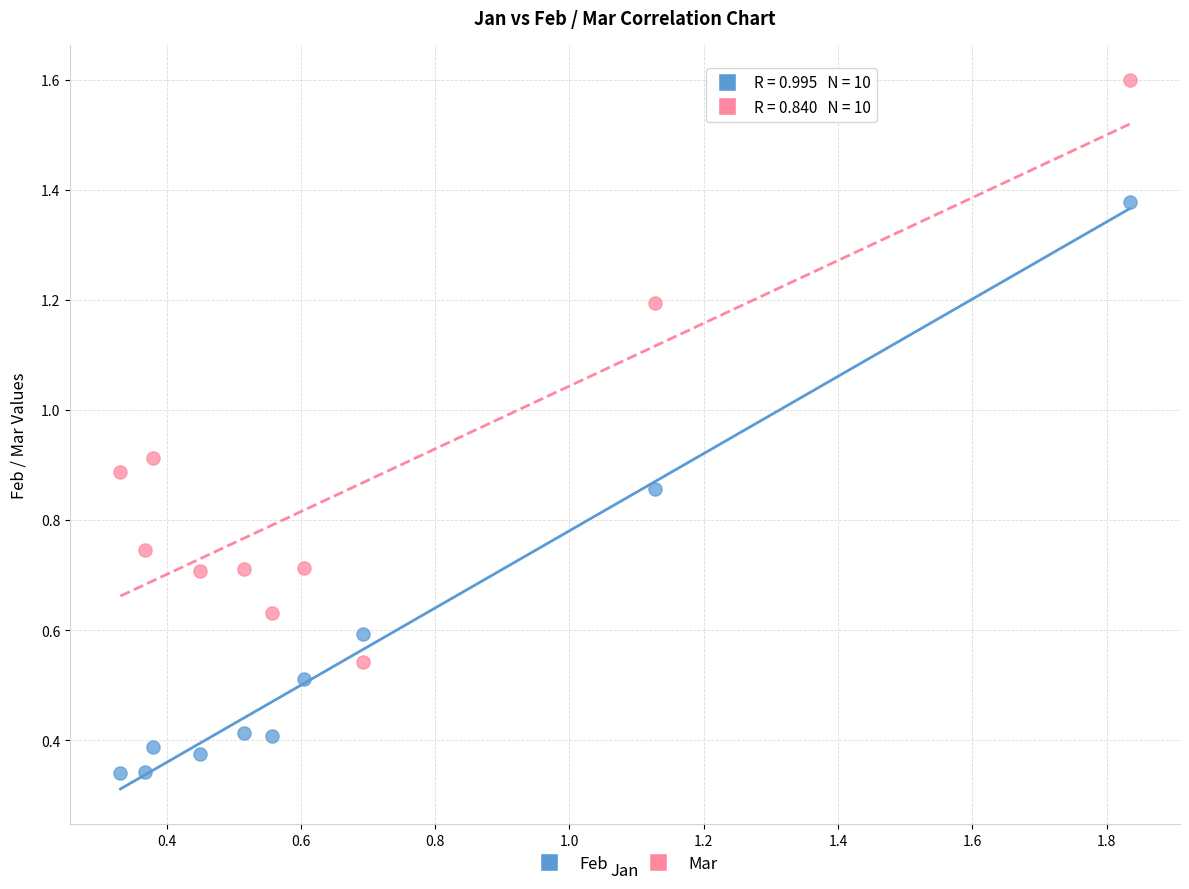

Which series contains the lowest Y value?

Feb